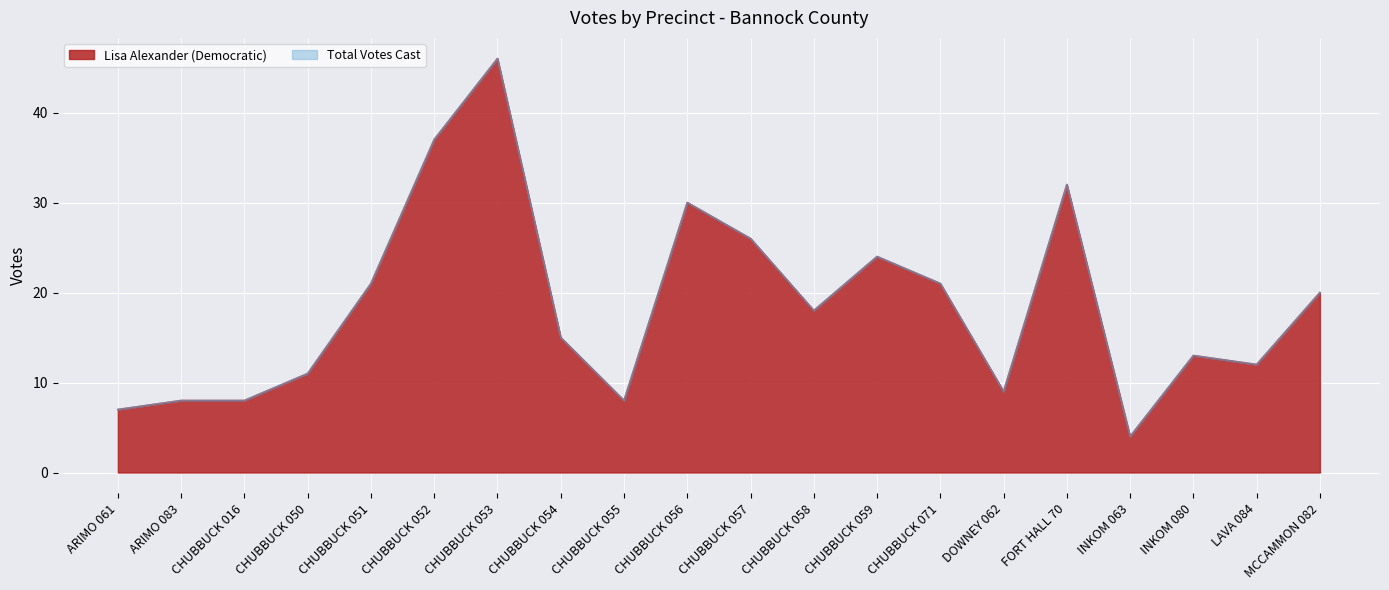

List the labels in order of Lisa Alexander (Democratic) value, largest first.

CHUBBUCK 053, CHUBBUCK 052, FORT HALL 70, CHUBBUCK 056, CHUBBUCK 057, CHUBBUCK 059, CHUBBUCK 051, CHUBBUCK 071, MCCAMMON 082, CHUBBUCK 058, CHUBBUCK 054, INKOM 080, LAVA 084, CHUBBUCK 050, DOWNEY 062, ARIMO 083, CHUBBUCK 016, CHUBBUCK 055, ARIMO 061, INKOM 063